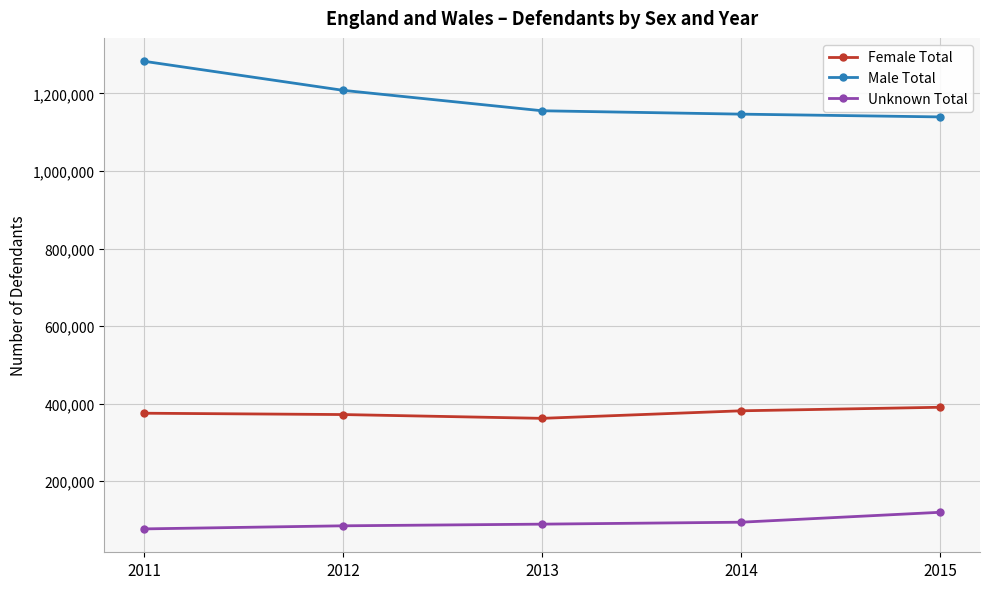

List the series in order of their overall mean, lowest first.

Unknown Total, Female Total, Male Total